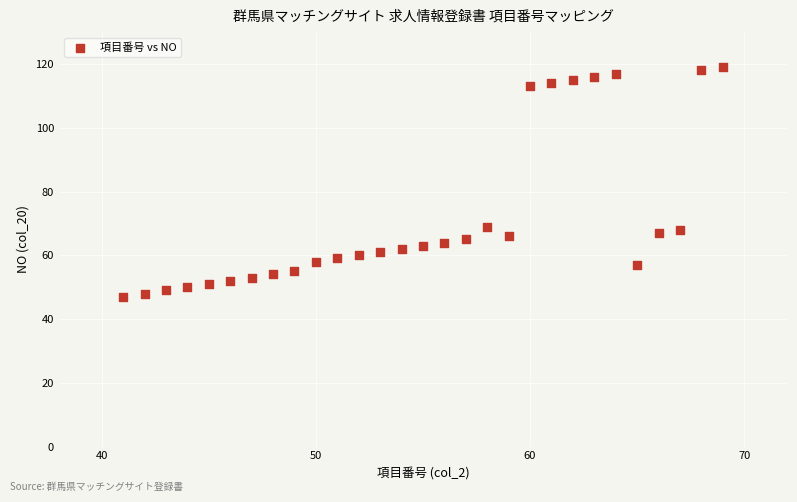

What is the range of X values (max minus min)?

28